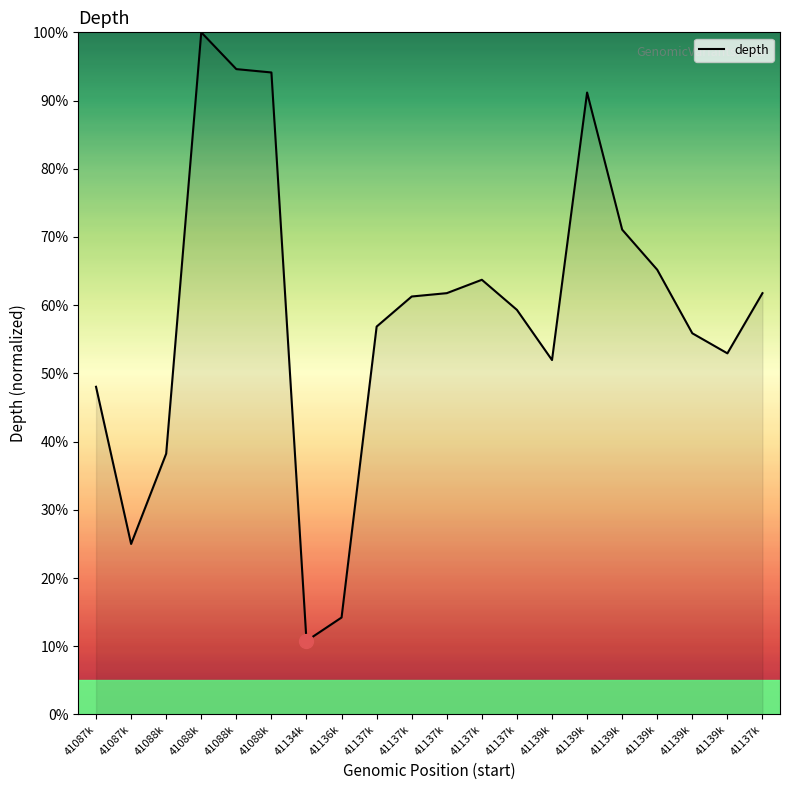

Approximately how many times larger is the value at 41137k compared to 41137k?

1.0